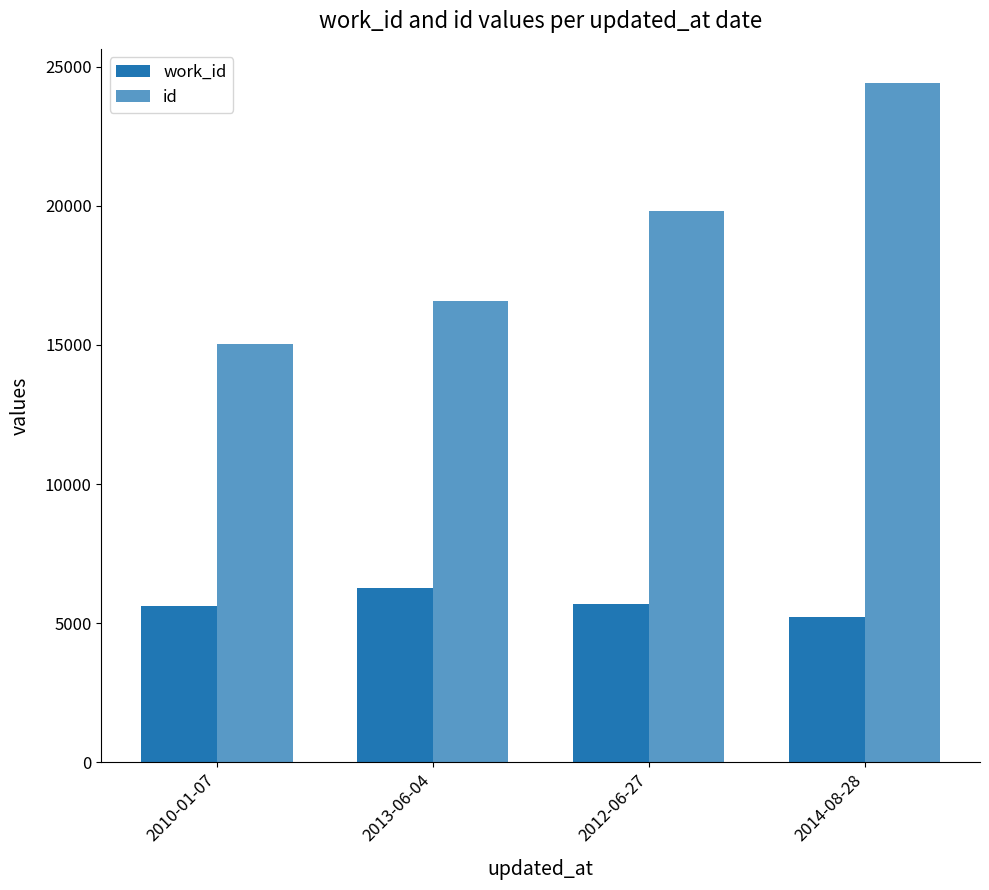

Which category has the highest value in the id series?

2014-08-28